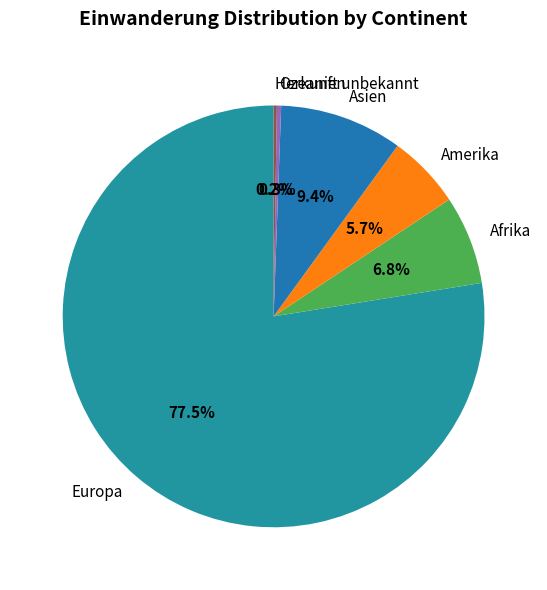

Is Europa the majority of the pie?

Yes